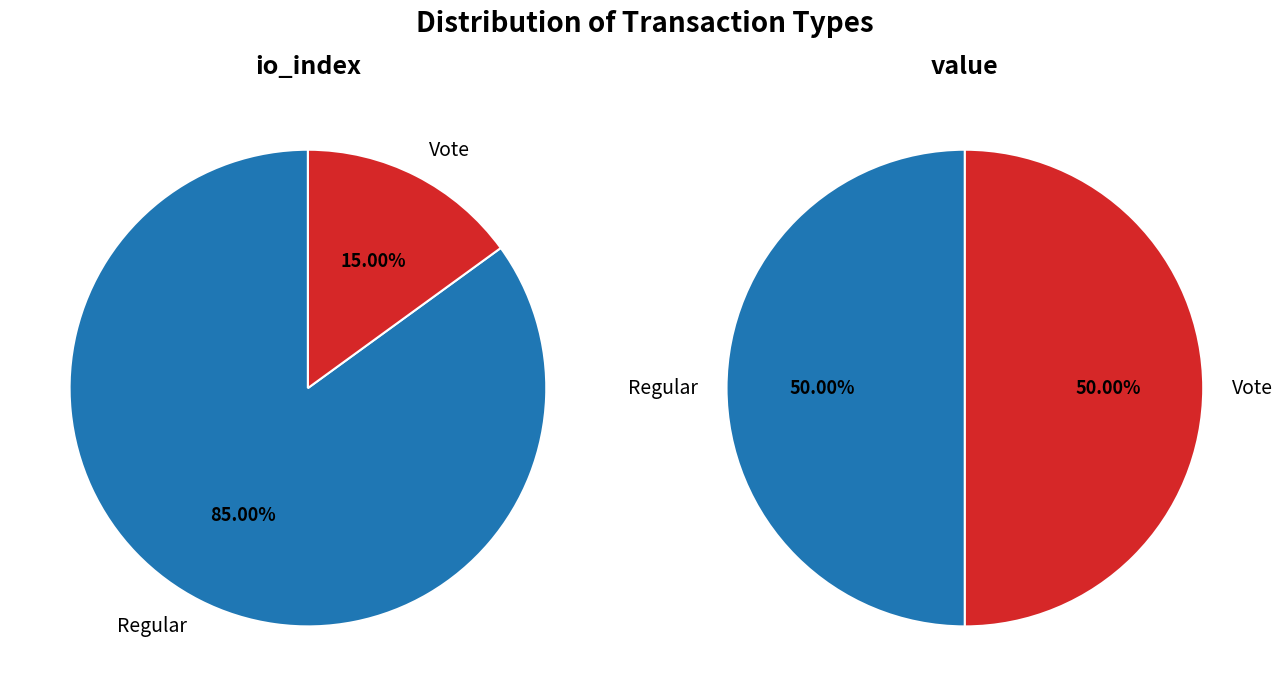

The value slice represents 66% of the pie. True or false?

False